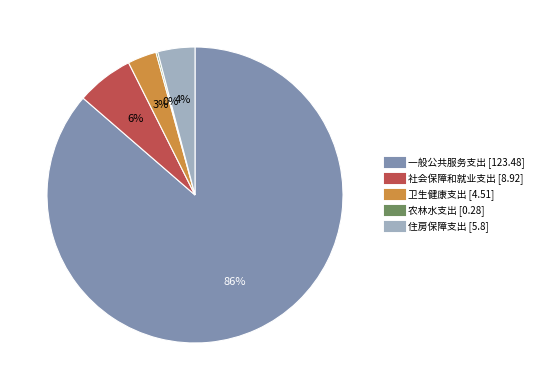

Is there any slice that represents more than half of the pie?

Yes